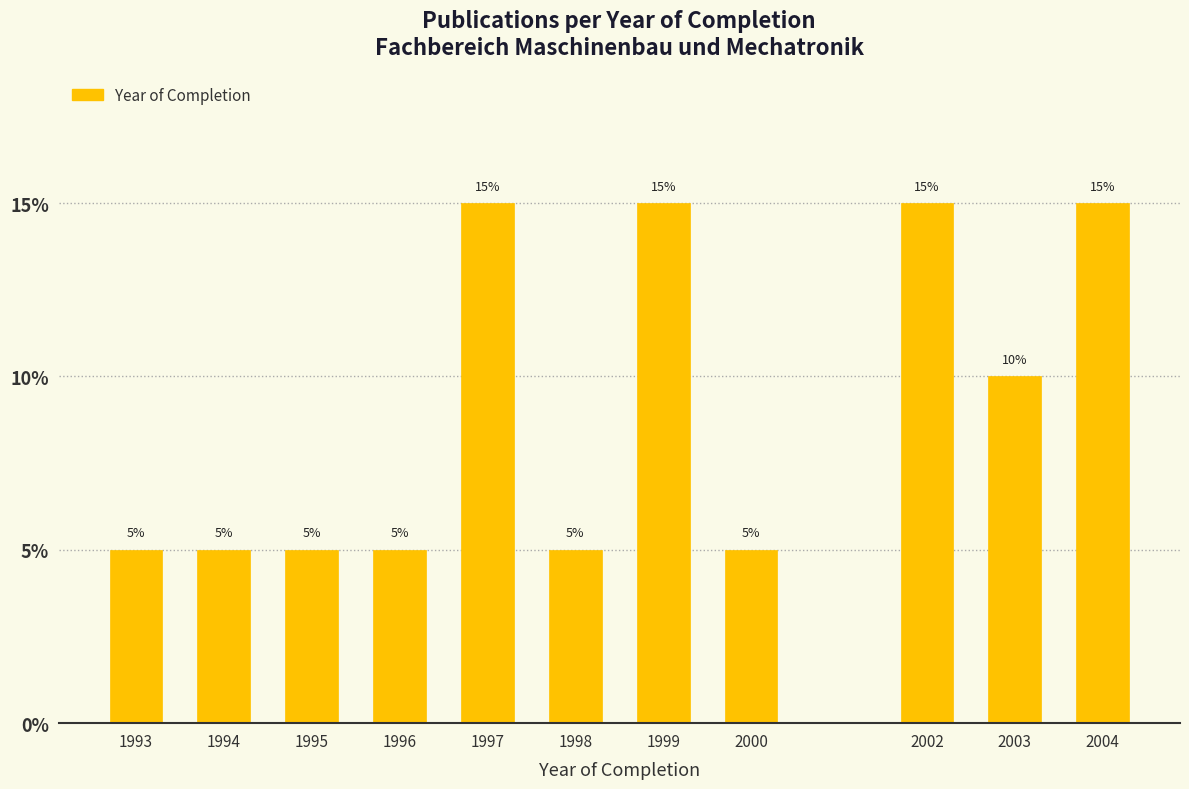

Reading left to right, list all the values displayed in this chart.

1993=5	1994=5	1995=5	1996=5	1997=15	1998=5	1999=15	2000=5	2002=15	2003=10	2004=15